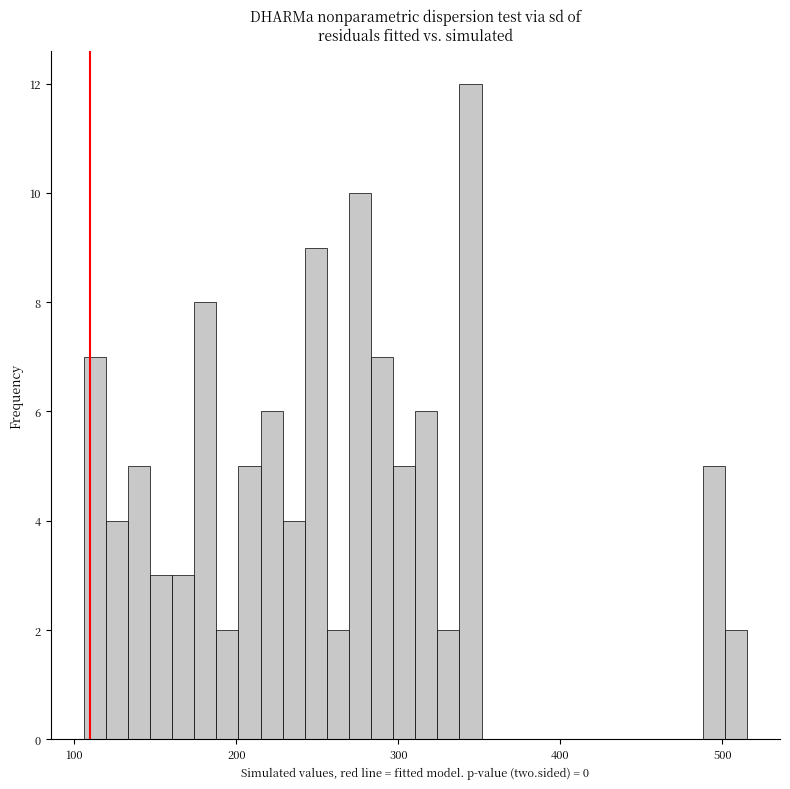

Around what value on the x-axis is the tallest bar? Give the approximate position of its centre, as read against the axis.

340